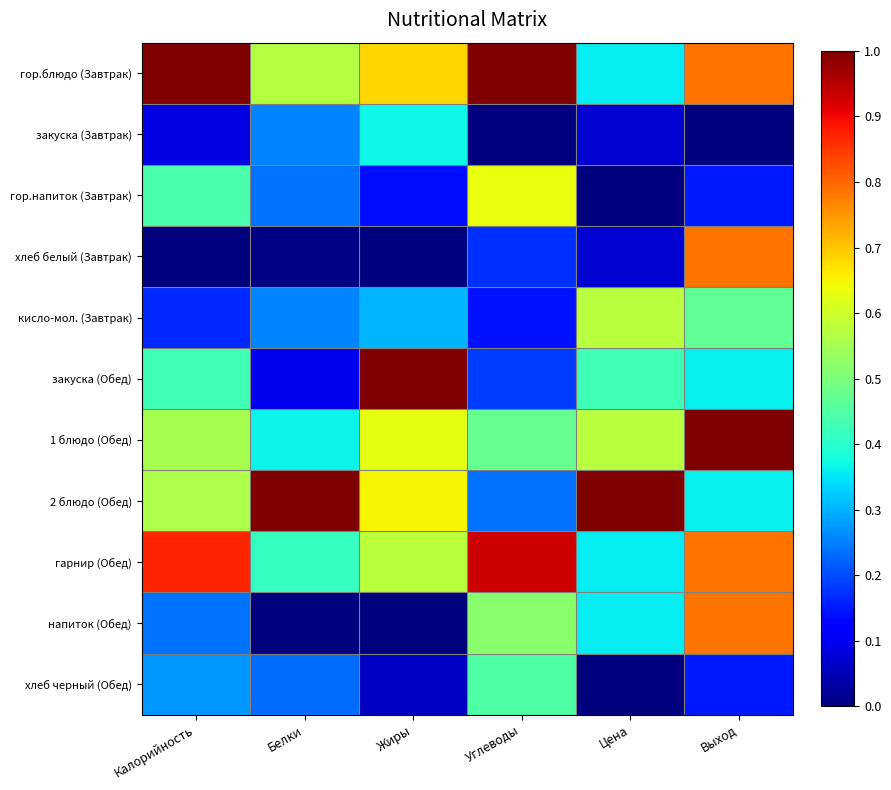

At which category is the sum across all series the highest?

Выход